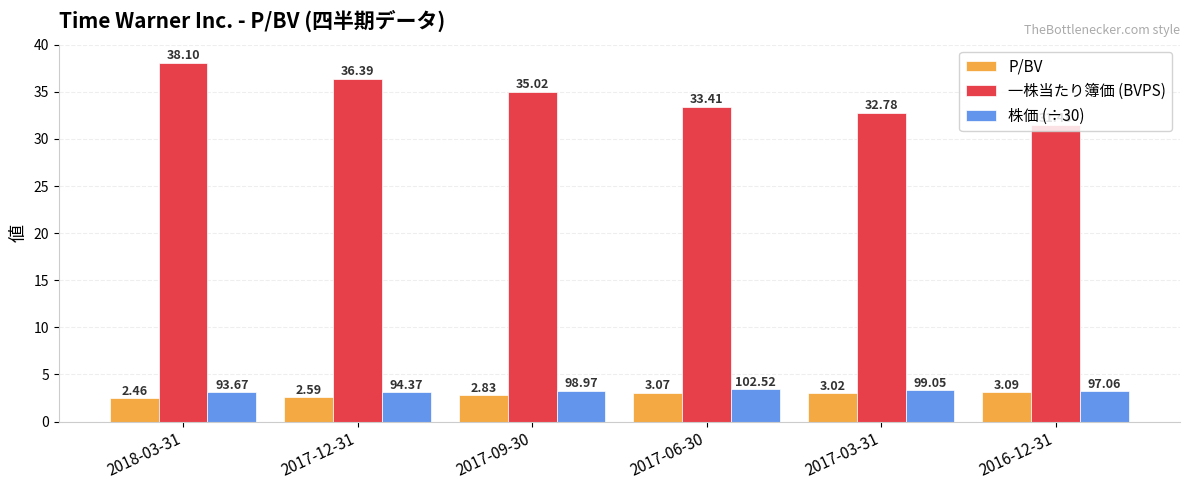

Which series changed the most between 2017-12-31 and 2017-09-30?

一株当たり簿価 (BVPS)